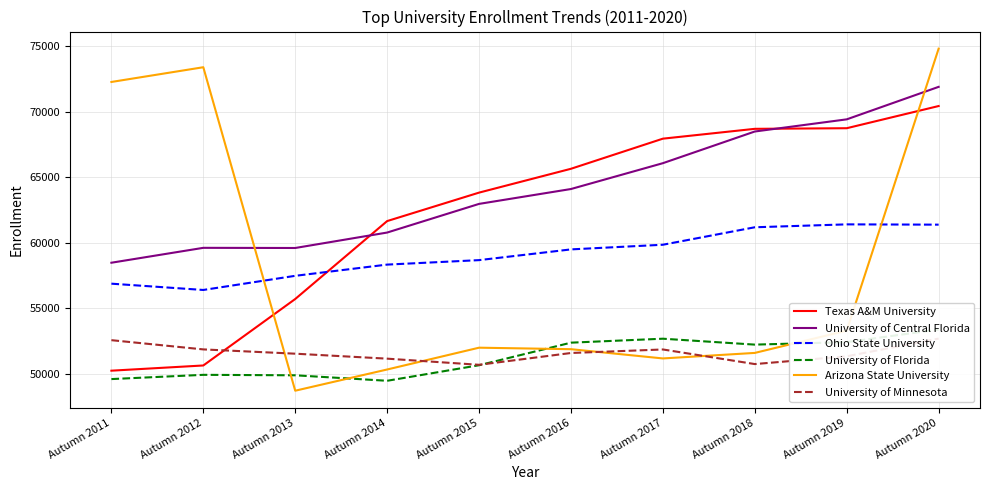

Reading right to left, extract all data points from this chart.

Texas A&M University: Autumn 2020=70418	Autumn 2019=68726	Autumn 2018=68679	Autumn 2017=67929	Autumn 2016=65632	Autumn 2015=63813	Autumn 2014=61642	Autumn 2013=55697	Autumn 2012=50627	Autumn 2011=50230
University of Central Florida: Autumn 2020=71881	Autumn 2019=69402	Autumn 2018=68475	Autumn 2017=66059	Autumn 2016=64088	Autumn 2015=62953	Autumn 2014=60767	Autumn 2013=59589	Autumn 2012=59601	Autumn 2011=58465
Ohio State University: Autumn 2020=61369	Autumn 2019=61391	Autumn 2018=61170	Autumn 2017=59837	Autumn 2016=59482	Autumn 2015=58663	Autumn 2014=58322	Autumn 2013=57466	Autumn 2012=56387	Autumn 2011=56867
University of Florida: Autumn 2020=53372	Autumn 2019=52407	Autumn 2018=52218	Autumn 2017=52669	Autumn 2016=52367	Autumn 2015=50645	Autumn 2014=49459	Autumn 2013=49878	Autumn 2012=49913	Autumn 2011=49589
Arizona State University: Autumn 2020=74795	Autumn 2019=53286	Autumn 2018=51585	Autumn 2017=51164	Autumn 2016=51869	Autumn 2015=51984	Autumn 2014=50320	Autumn 2013=48702	Autumn 2012=73378	Autumn 2011=72254
University of Minnesota: Autumn 2020=52679	Autumn 2019=51327	Autumn 2018=50734	Autumn 2017=51848	Autumn 2016=51579	Autumn 2015=50678	Autumn 2014=51147	Autumn 2013=51526	Autumn 2012=51853	Autumn 2011=52557